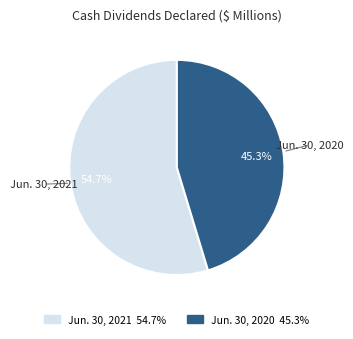

To the nearest percent, what is the difference between the largest and smallest slice percentages?

9%